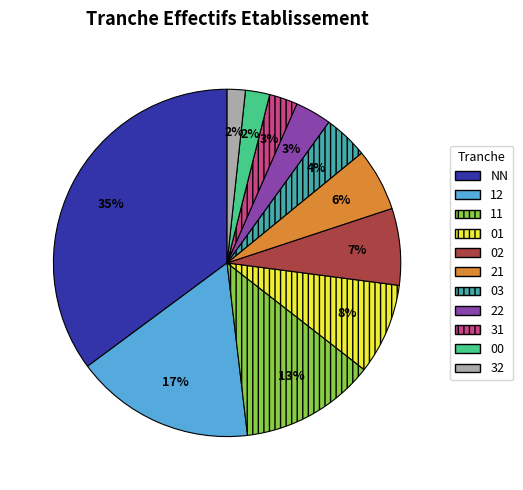

The 12 slice represents 27% of the pie. True or false?

False